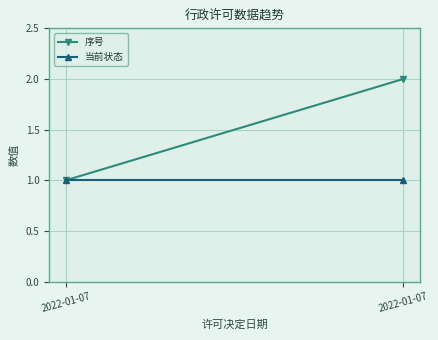

Which series has the largest total across all categories?

序号